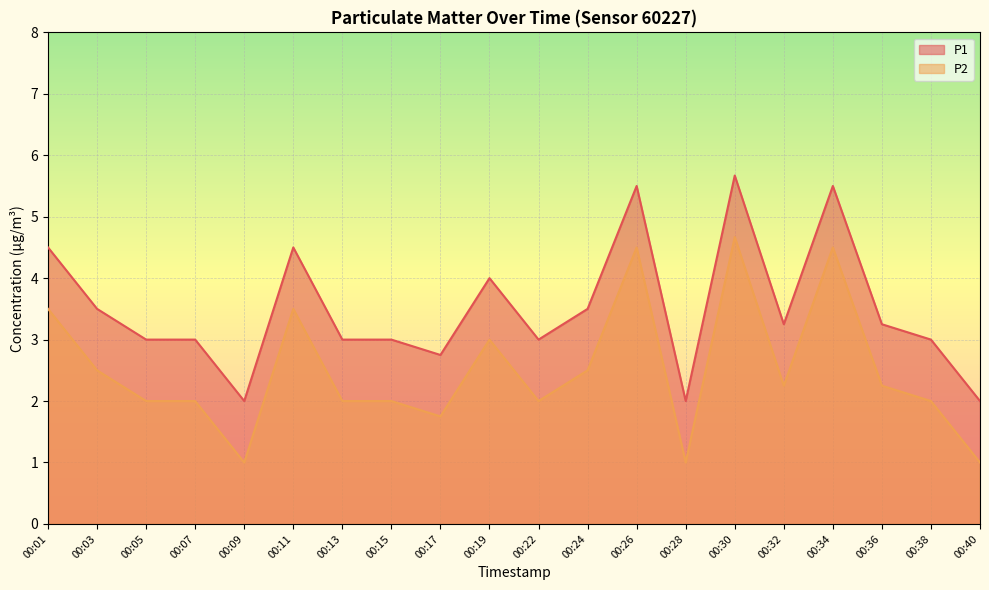

Is it true that P2 equals 0.9 at 00:24?

False